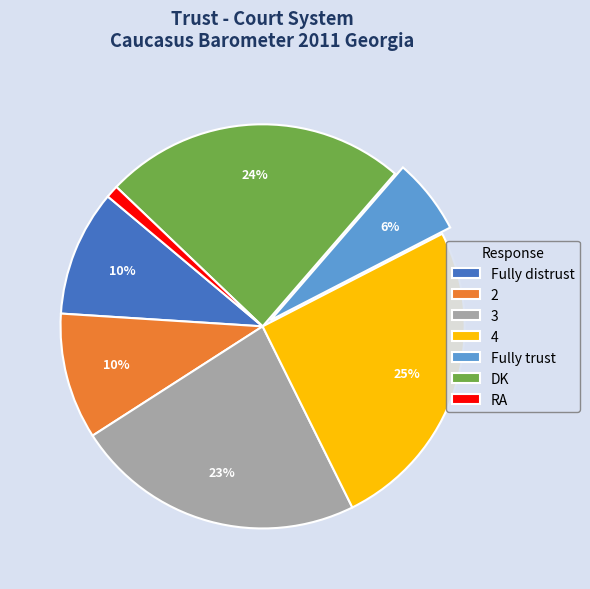

What percentage is the DK slice, to the nearest percent?

24%